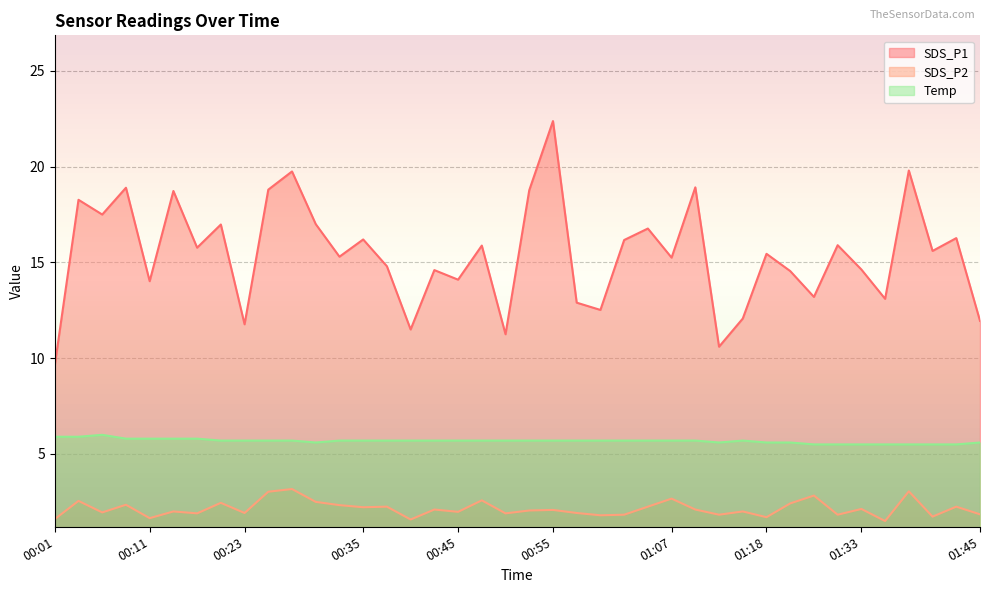

In Temp, how many points are higher than both neighbors (excluding endpoints)?

2